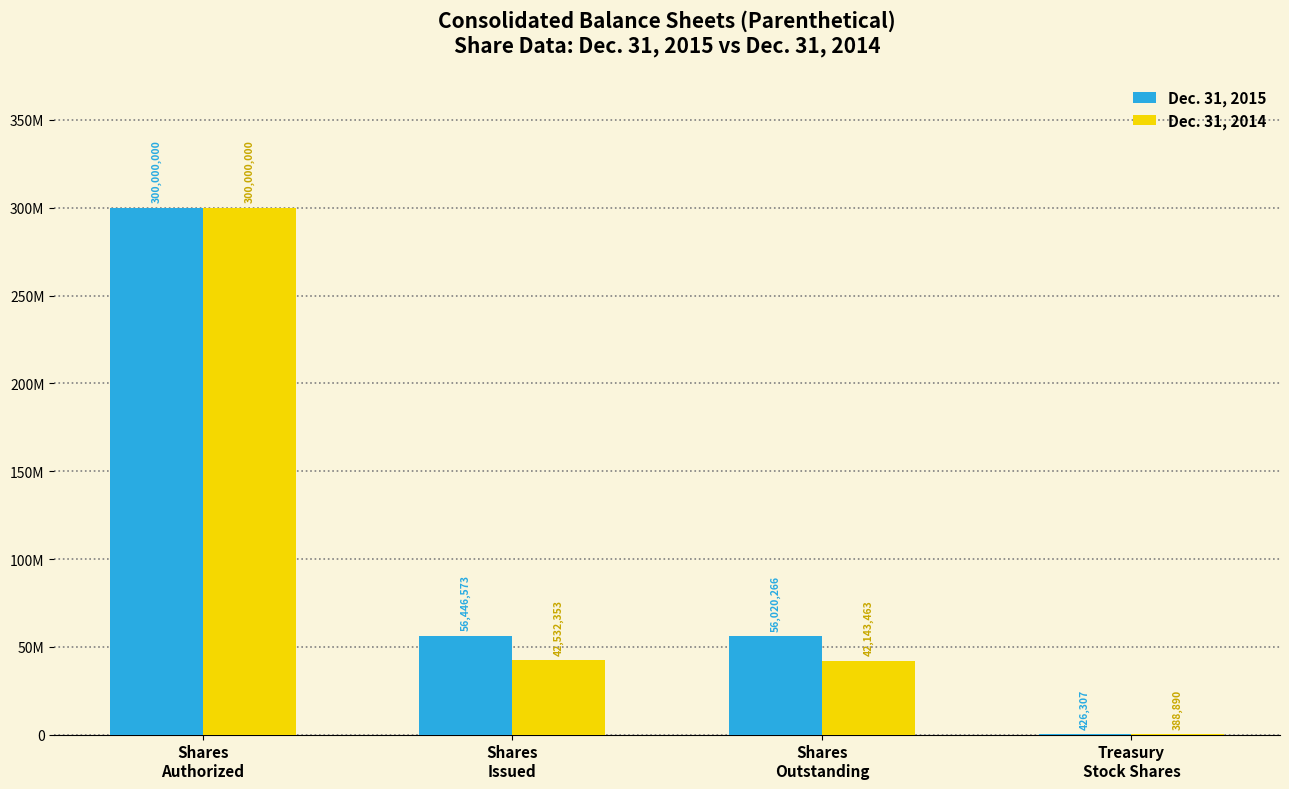

What are all the series names shown in the legend?

Dec. 31, 2015, Dec. 31, 2014